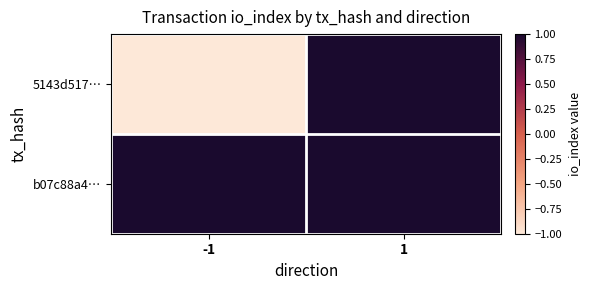

Which has a higher value, -1 or 1?

1